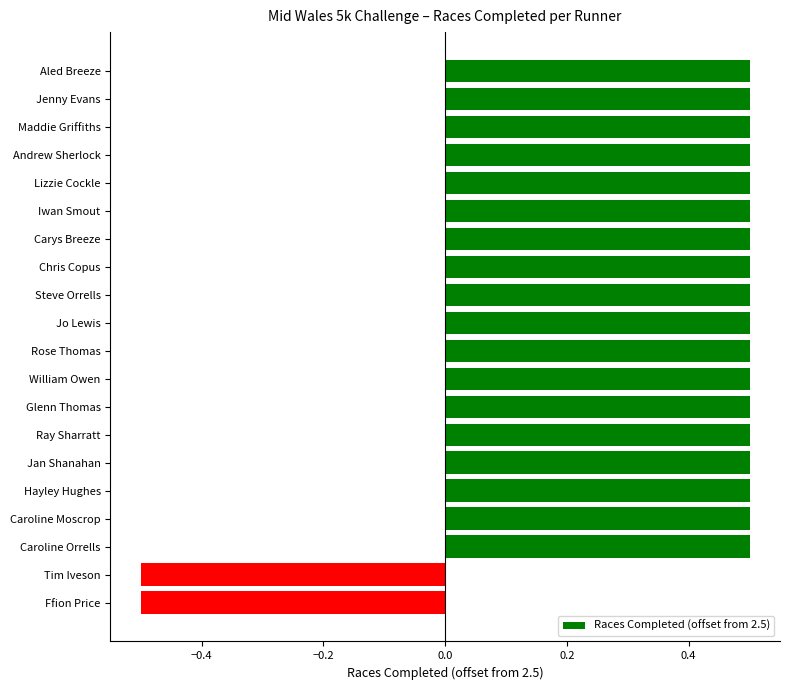

What value does the data have at Maddie Griffiths?

0.5